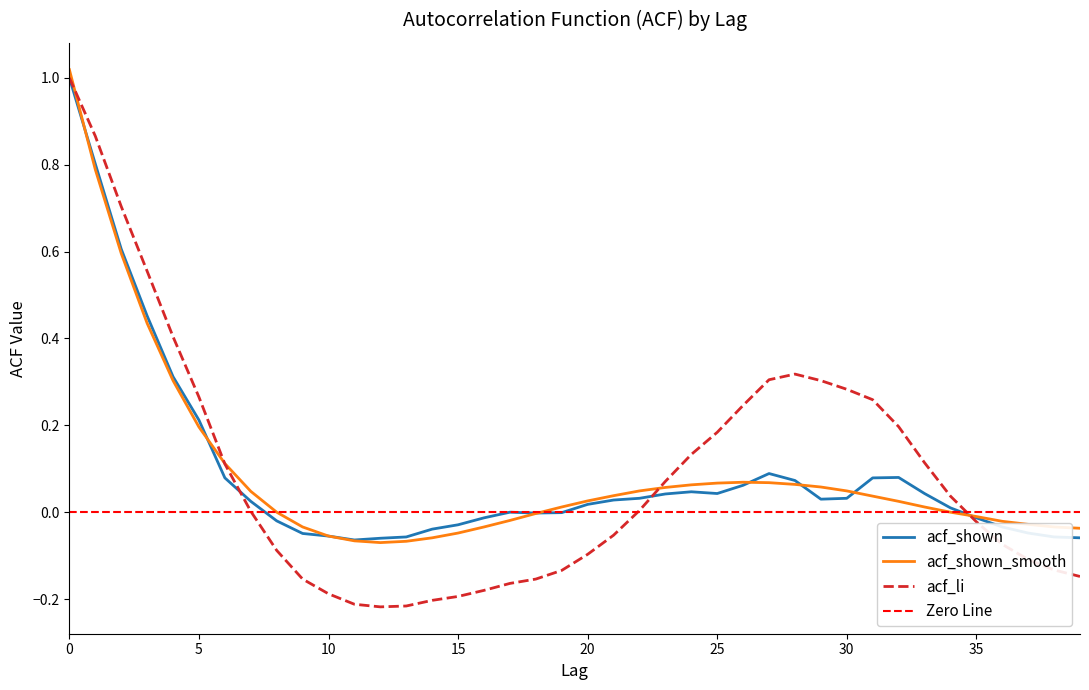

Reading left to right, list all the values displayed in this chart.

acf_shown: 1.0	0.8	0.6	0.5	0.3	0.2	0.1	0.0	-0.0	-0.0	-0.1	-0.1	-0.1	-0.1	-0.0	-0.0	-0.0	-0.0	-0.0	-0.0	0.0	0.0	0.0	0.0	0.0	0.0	0.1	0.1	0.1	0.0	0.0	0.1	0.1	0.0	0.0	-0.0	-0.0	-0.0	-0.1	-0.1
acf_shown_smooth: 1.0	0.8	0.6	0.4	0.3	0.2	0.1	0.0	-0.0	-0.0	-0.1	-0.1	-0.1	-0.1	-0.1	-0.0	-0.0	-0.0	-0.0	0.0	0.0	0.0	0.0	0.1	0.1	0.1	0.1	0.1	0.1	0.1	0.0	0.0	0.0	0.0	0.0	-0.0	-0.0	-0.0	-0.0	-0.0
acf_li: 1.0	0.9	0.7	0.6	0.4	0.3	0.1	0.0	-0.1	-0.2	-0.2	-0.2	-0.2	-0.2	-0.2	-0.2	-0.2	-0.2	-0.2	-0.1	-0.1	-0.1	0.0	0.1	0.1	0.2	0.2	0.3	0.3	0.3	0.3	0.3	0.2	0.1	0.0	-0.0	-0.1	-0.1	-0.1	-0.1